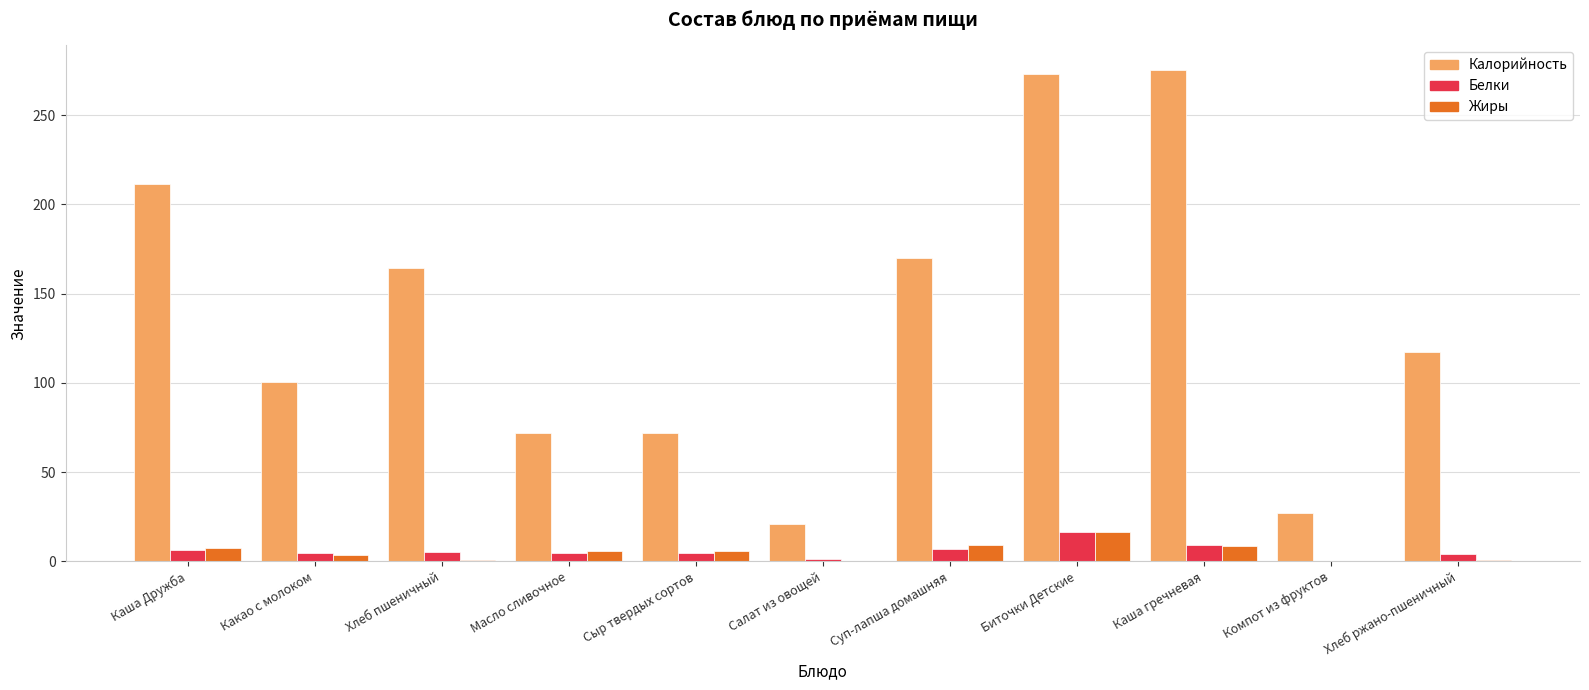

What is the sum of all Жиры values?

57.8